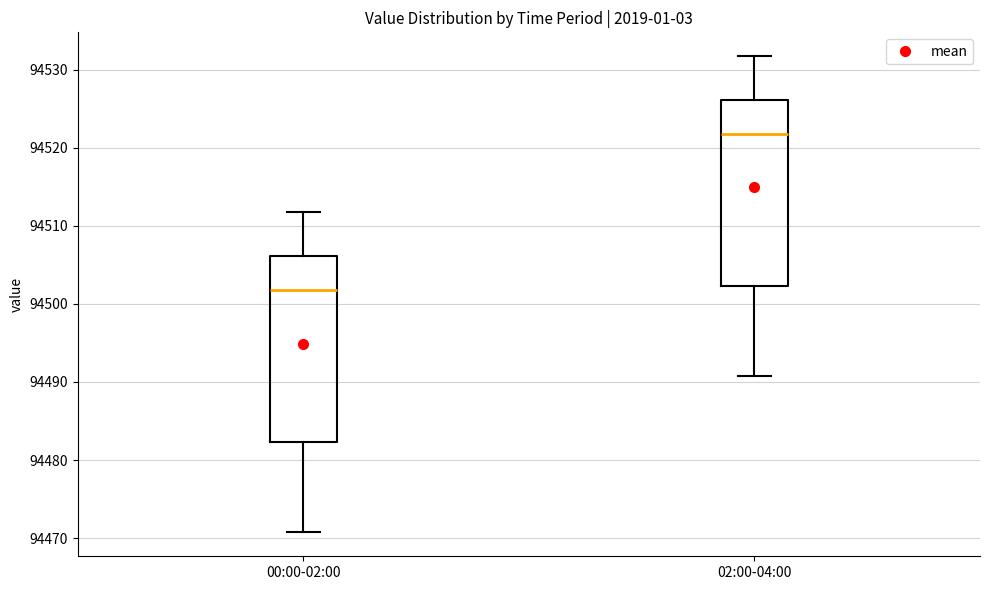

Reading left to right, read every box against the y-axis: the position of its median line, the range the box covers, and the ends of its whiskers. The values are not printed on the chart, so give them approximately, as read against the axis.

00:00-02:00: median 94502, box 94482 to 94506, whiskers 94471 to 94512
02:00-04:00: median 94522, box 94502 to 94526, whiskers 94491 to 94532